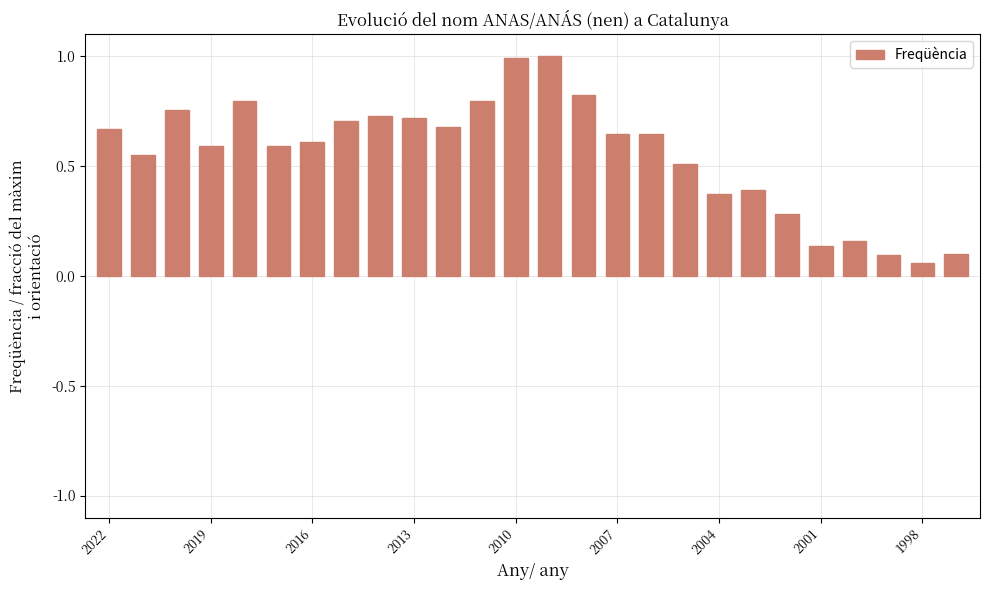

What is the value of the 14th bar from the left?

1.0